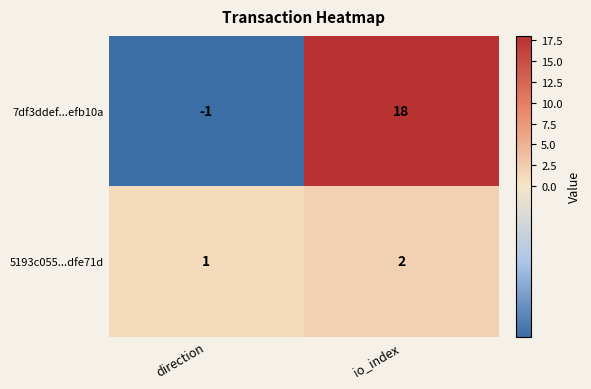

True or false: 7df3ddef...efb10a has a value of 18 at io_index.

True